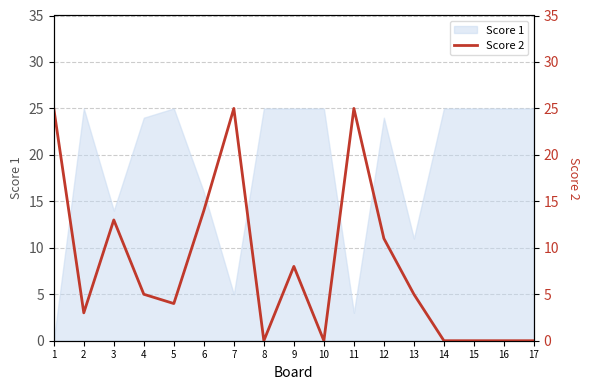

Is it true that Score 1 equals 25 at 10?

True